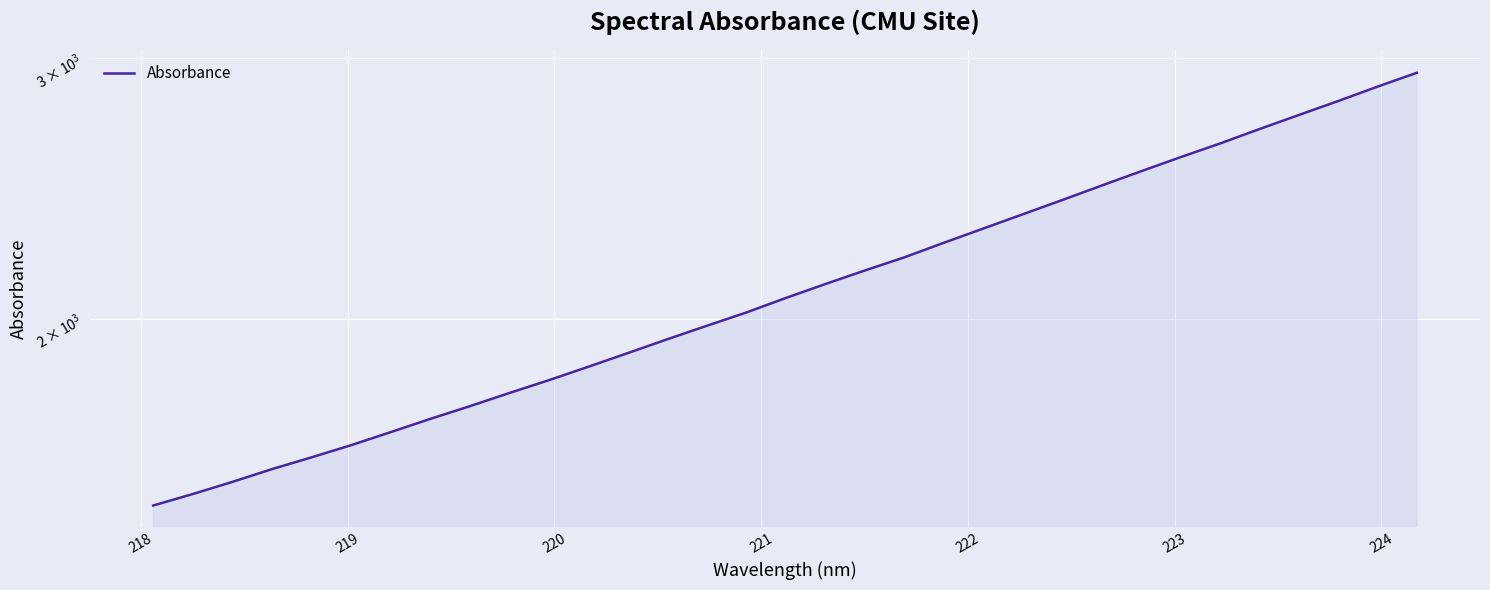

How many categories are shown in the chart?

33